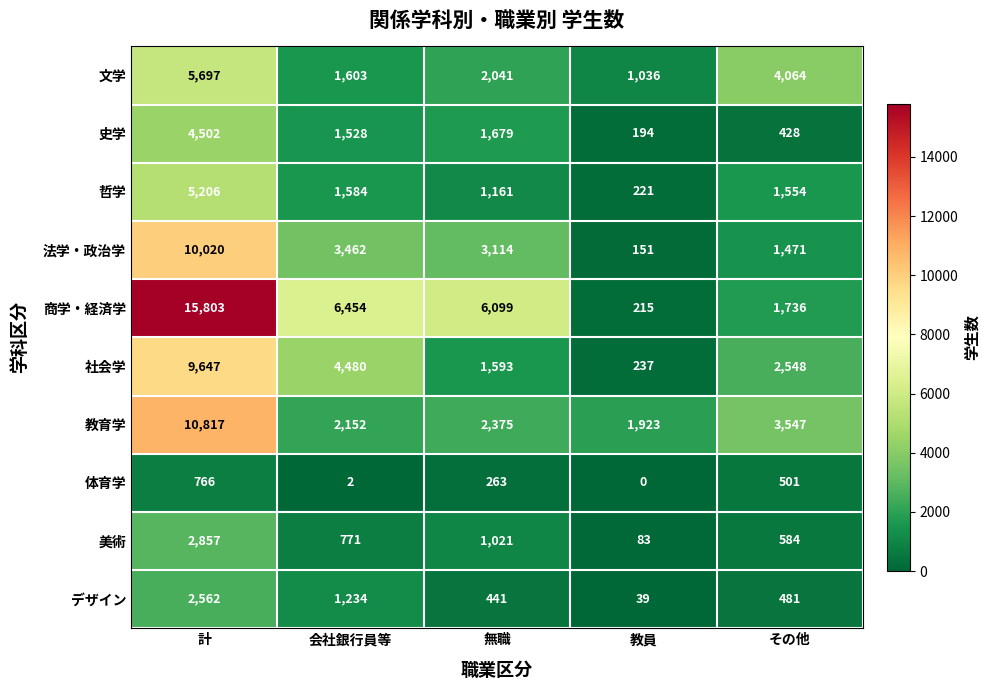

List the series in order of their peak value, highest first.

商学・経済学, 教育学, 法学・政治学, 社会学, 文学, 哲学, 史学, 美術, デザイン, 体育学